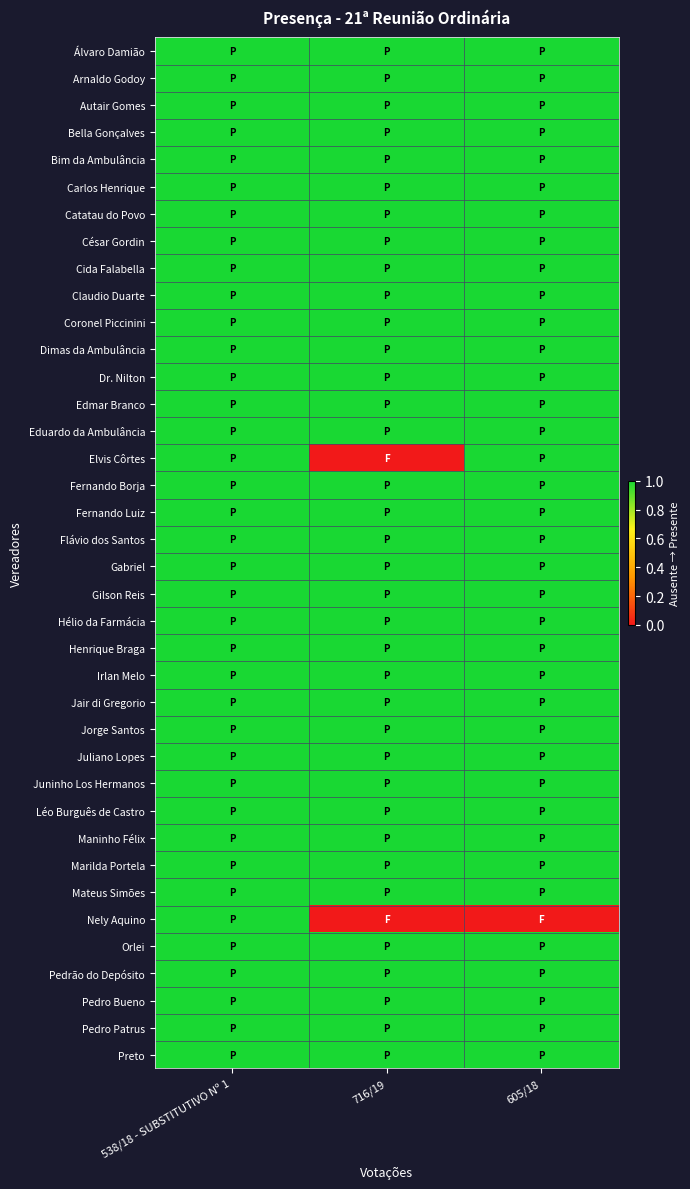

Which series has the largest total across all categories?

Álvaro Damião